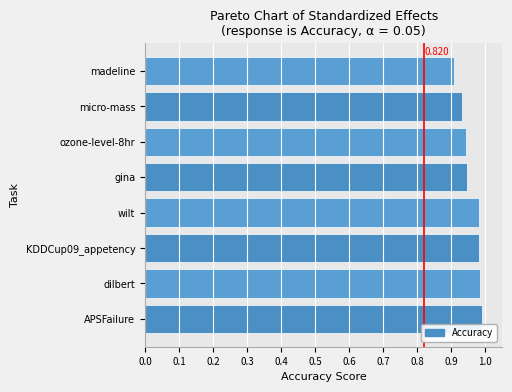

Between micro-mass and APSFailure, which is larger?

APSFailure